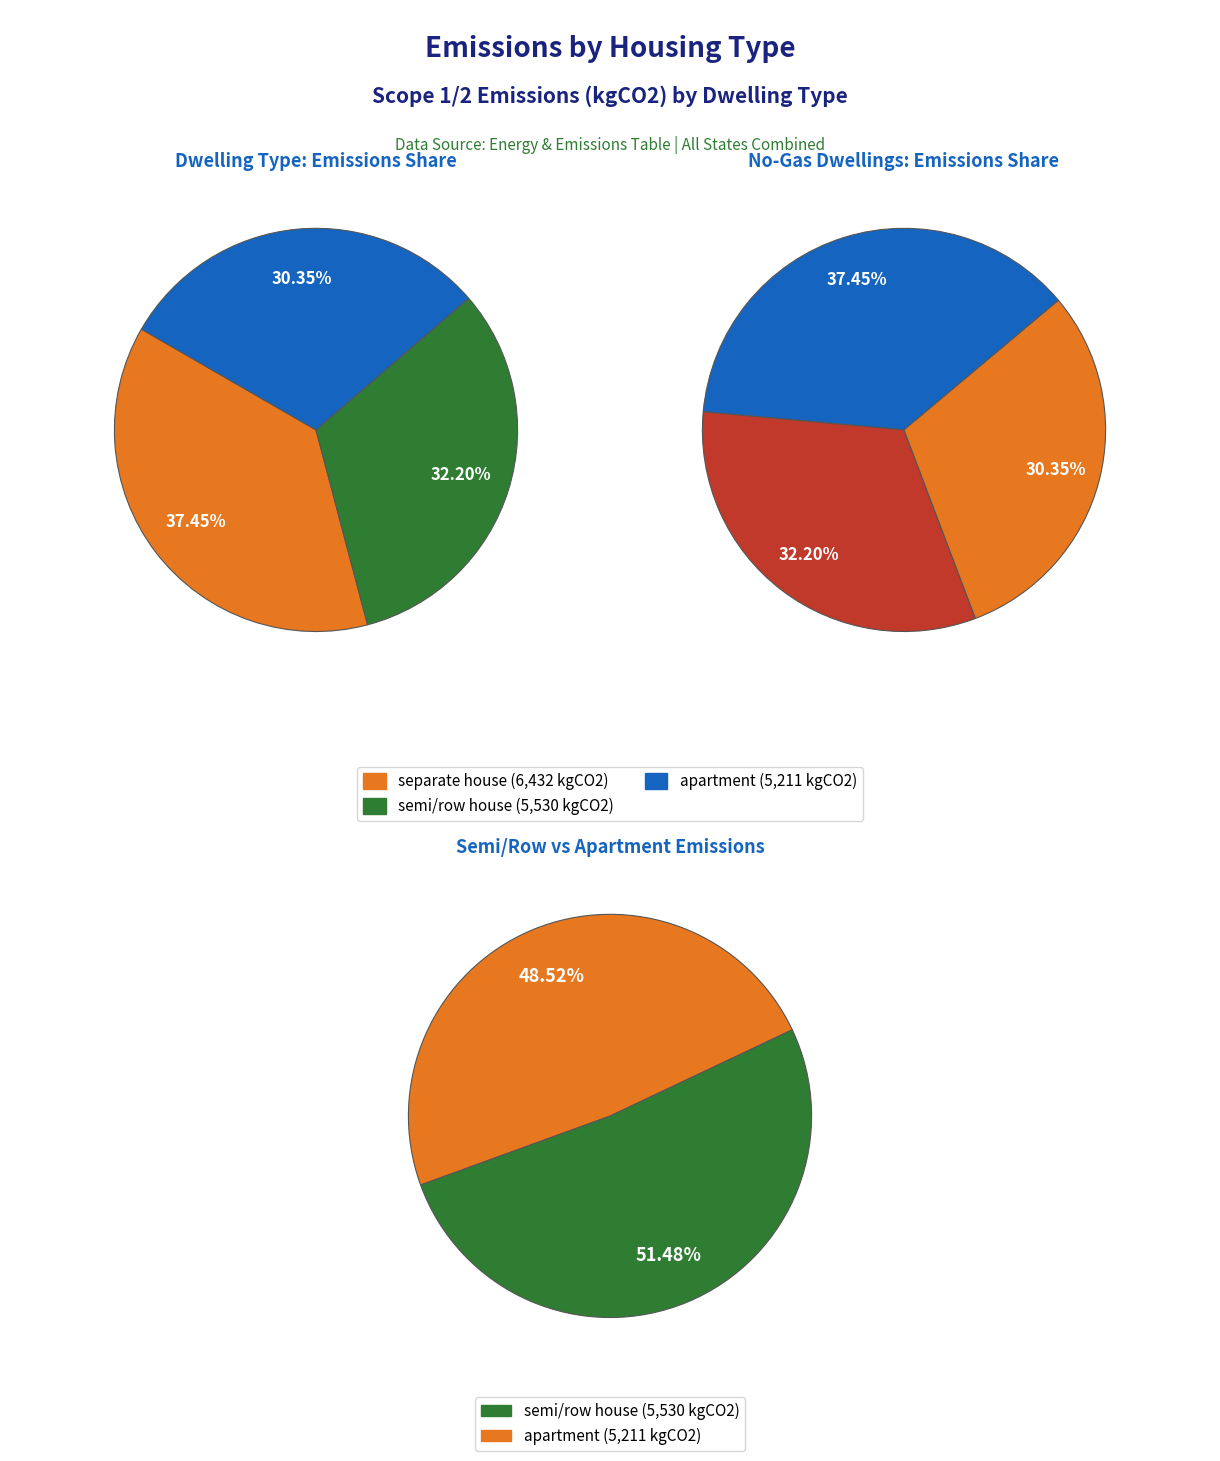

What is the ratio of the value at semi/row house to the value at separate house?

0.9